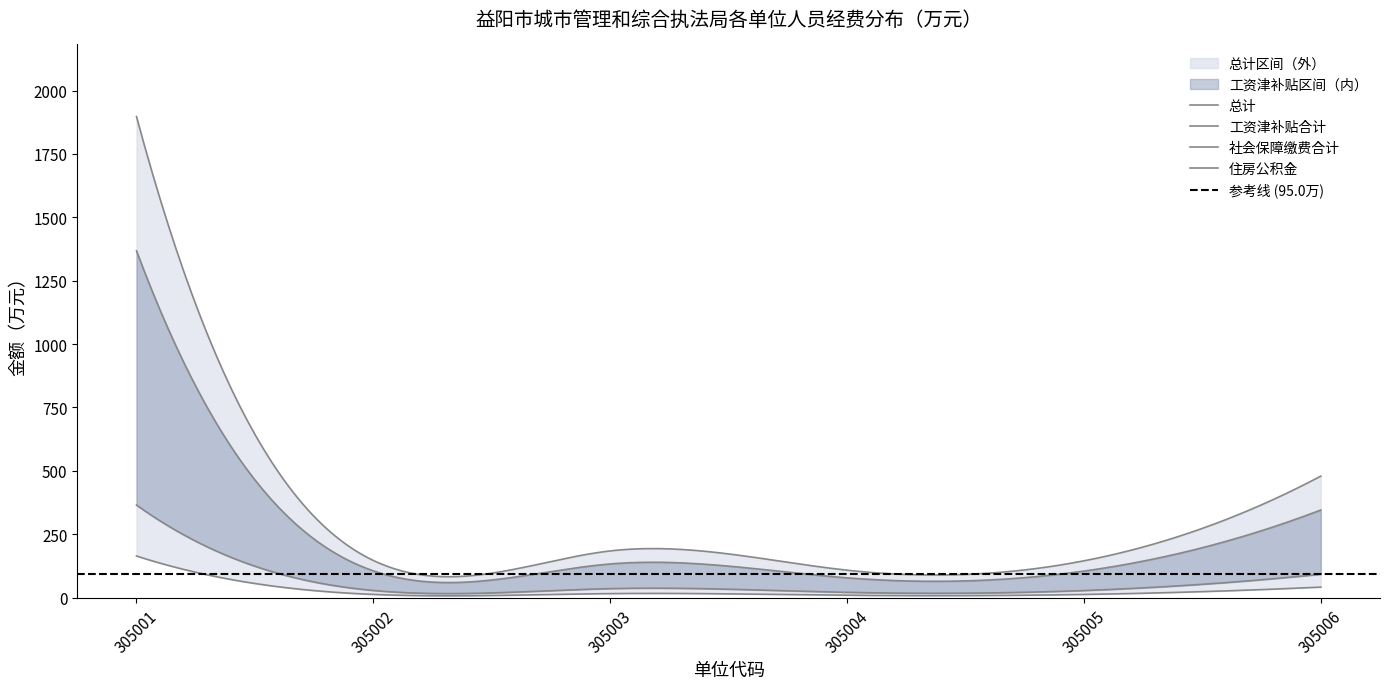

True or false: 社会保障缴费合计 and 总计 intersect in this chart.

False